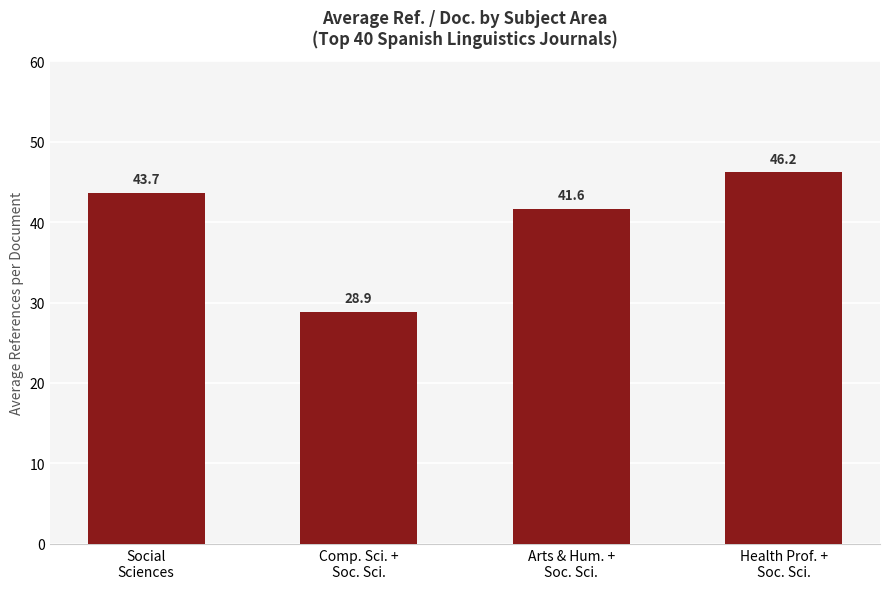

Read the value at Social
Sciences.

43.7